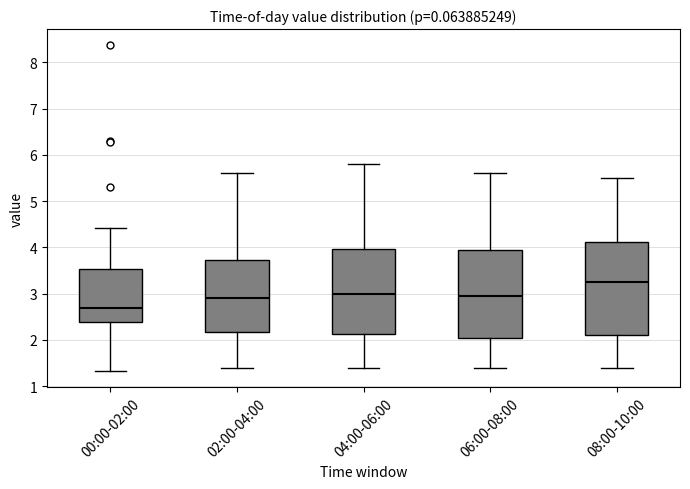

Where does the lower whisker of the box for 06:00-08:00 end on the y-axis? The values are not printed on the chart, so give them approximately, as read against the axis.

1.4